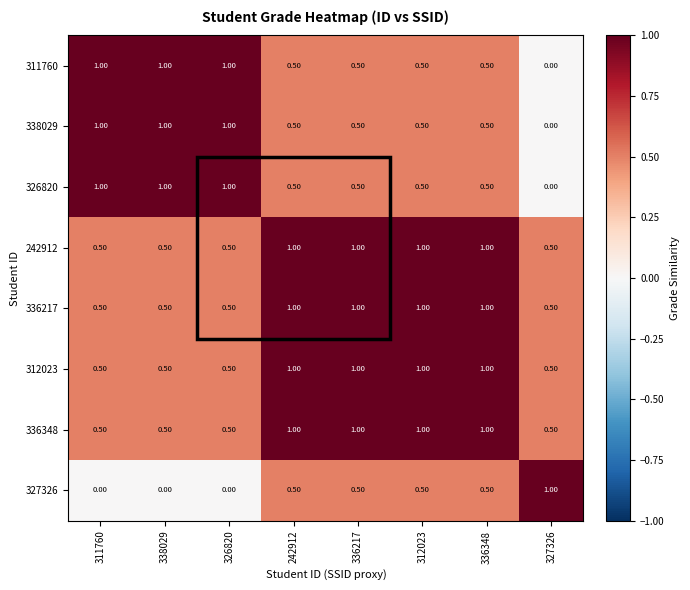

What is the difference between the maximum and minimum values in the 338029 series?

1.0